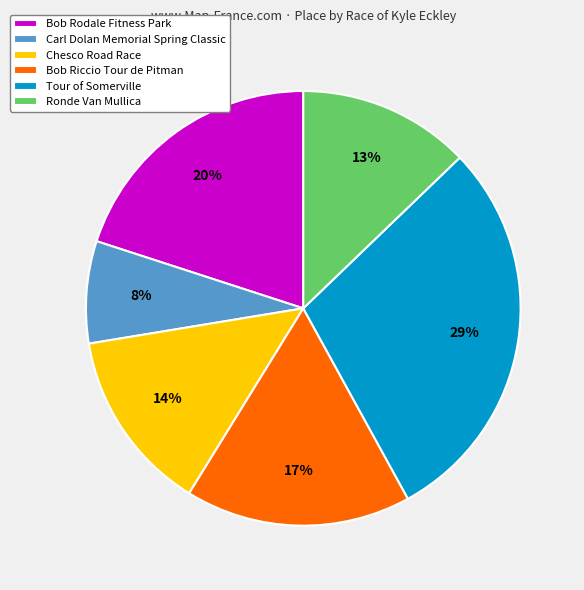

Between Bob Riccio Tour de Pitman and Carl Dolan Memorial Spring Classic, which is larger?

Bob Riccio Tour de Pitman